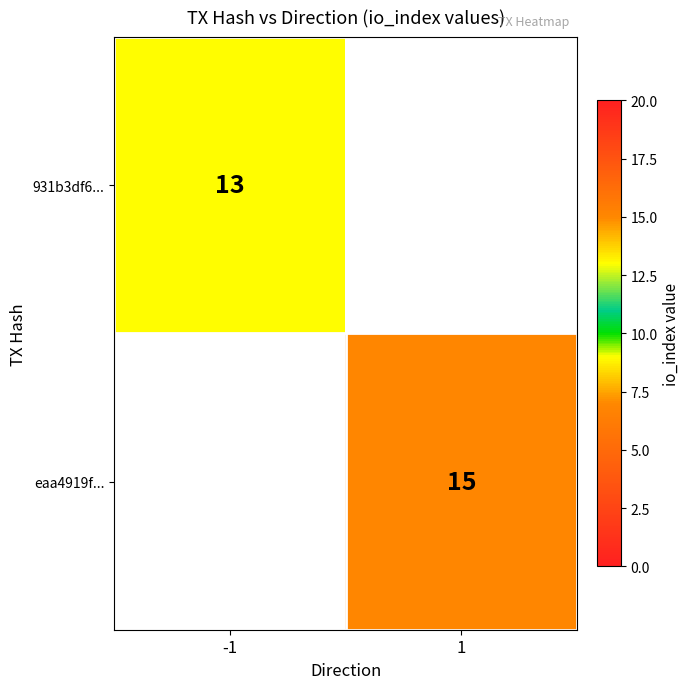

The eaa4919f... series shows 22 at 1. True or false?

False